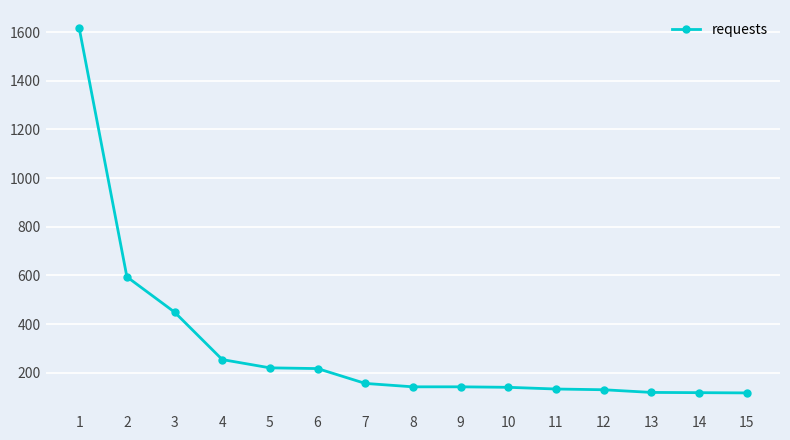

What is the greatest value displayed?

1616